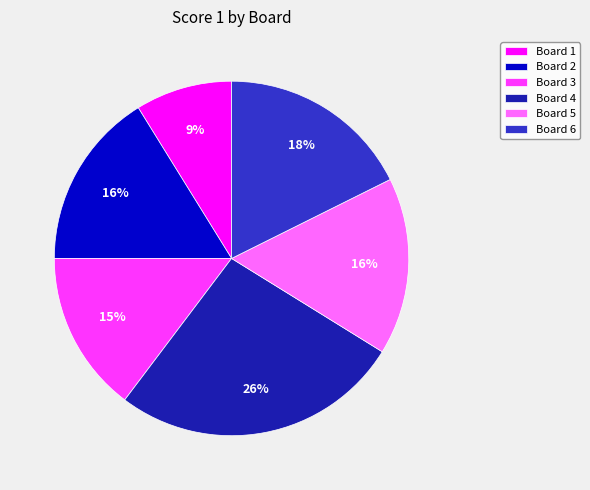

Which category has the smallest portion of the pie?

Board 1